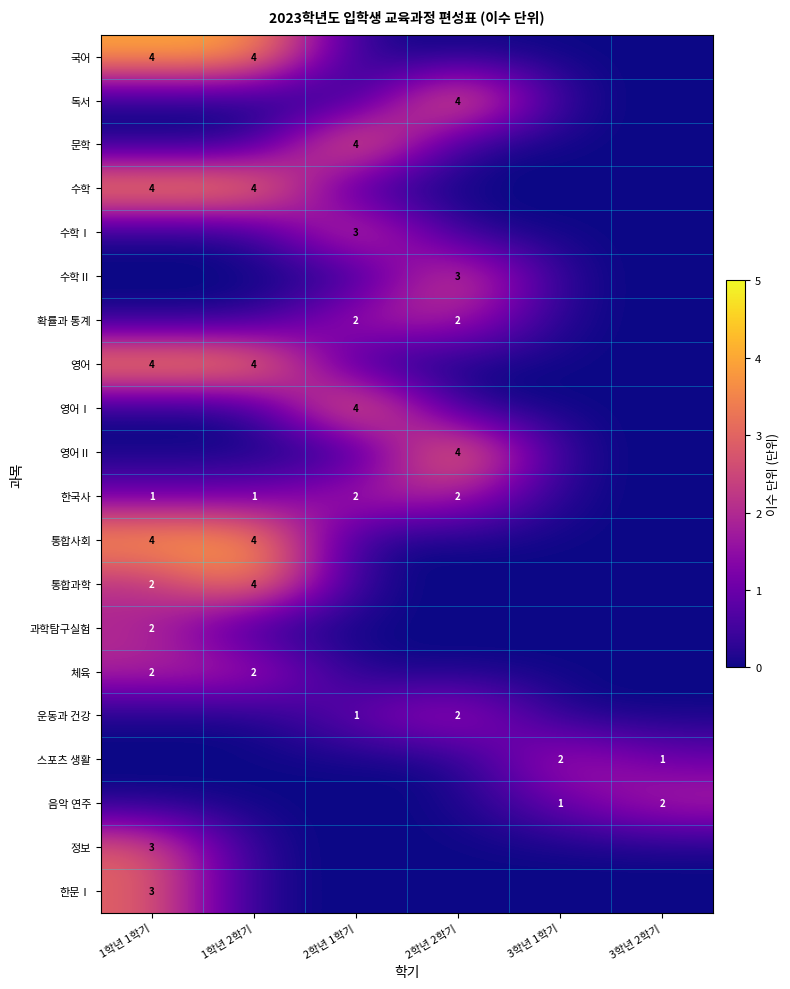

What is the sum of the 한국사 values at 2학년 1학기 and 2학년 2학기?

4